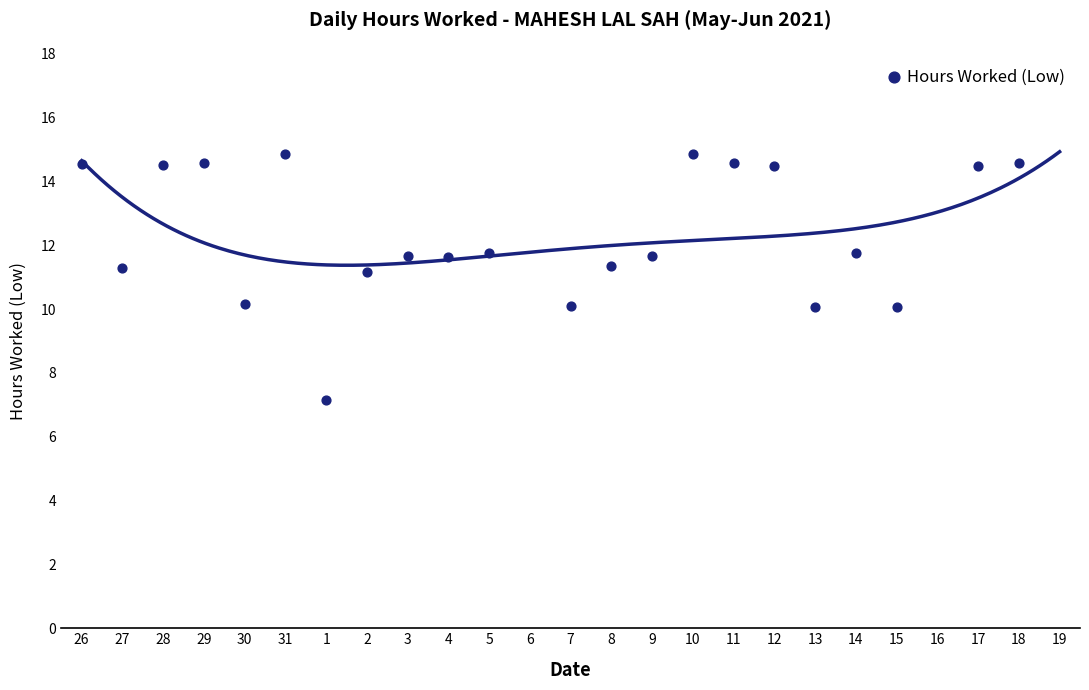

What is the range of X values (max minus min)?

23.0